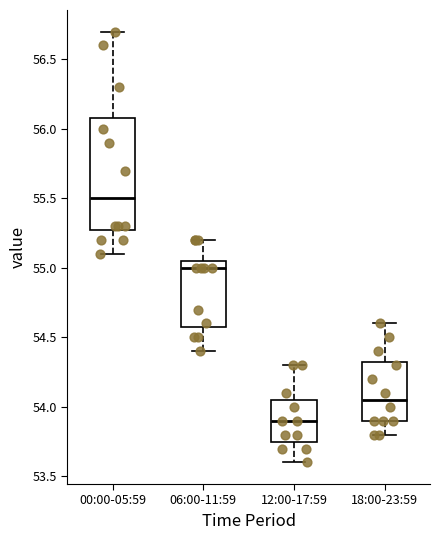

Reading left to right, transcribe this box plot: for each box, give where its median line is, the range the box spans, and where its two whiskers end, as read against the y-axis. The values are not printed on the chart, so give them approximately, as read against the axis.

00:00-05:59: median 55.50, box 55.30 to 56.10, whiskers 55.10 to 56.70
06:00-11:59: median 55.00, box 54.60 to 55.05, whiskers 54.40 to 55.20
12:00-17:59: median 53.90, box 53.75 to 54.05, whiskers 53.60 to 54.30
18:00-23:59: median 54.05, box 53.90 to 54.35, whiskers 53.80 to 54.60